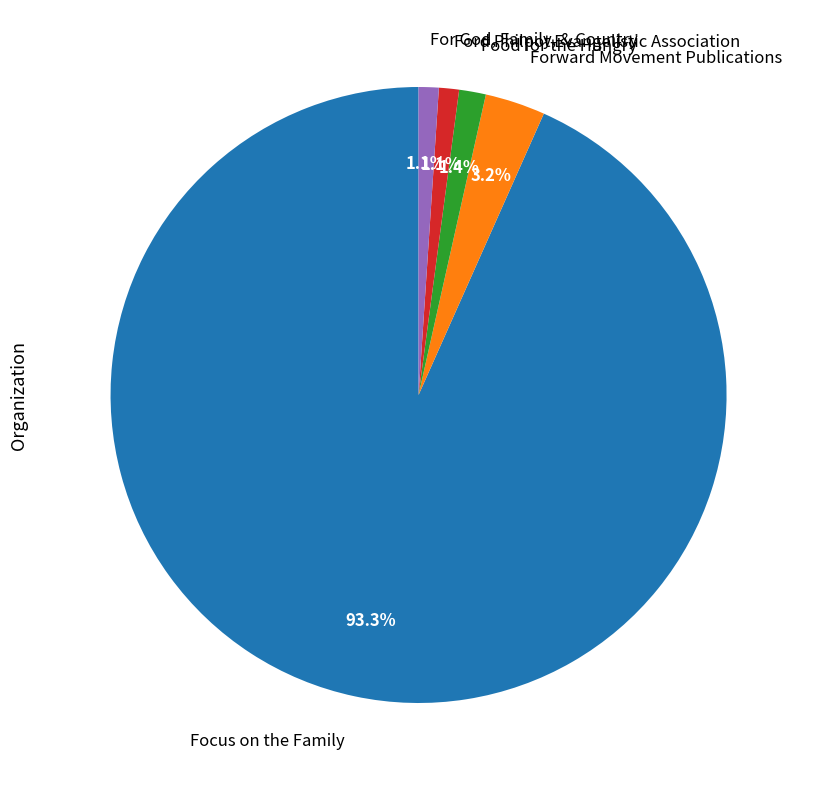

What percentage is the For God, Family, & Country slice, to the nearest percent?

1%